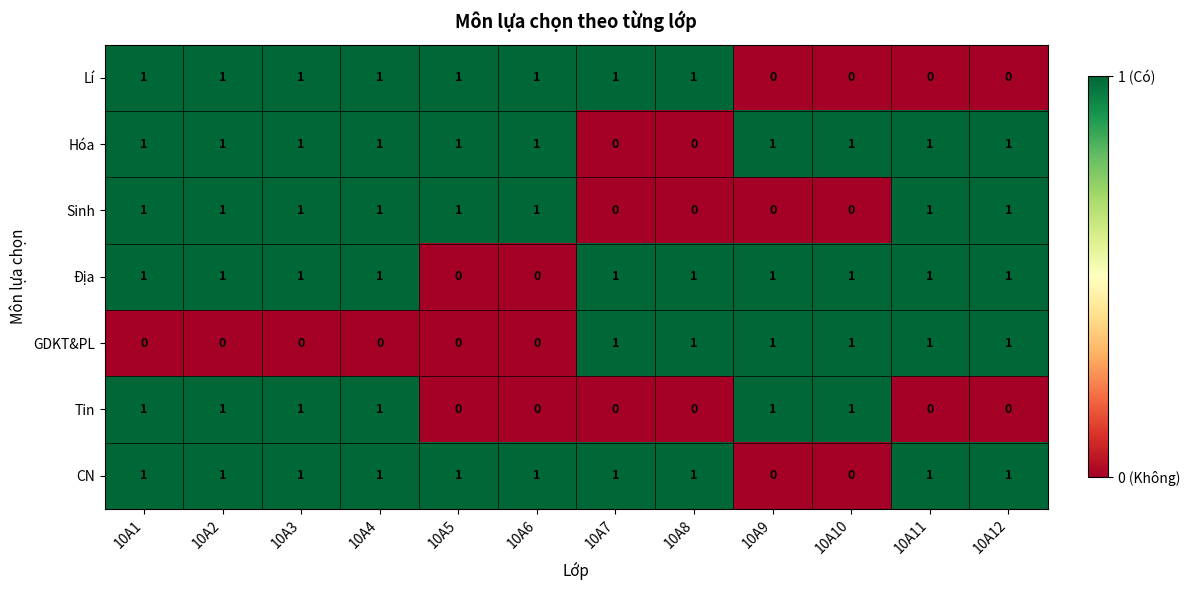

What is the sum of all Địa values?

10